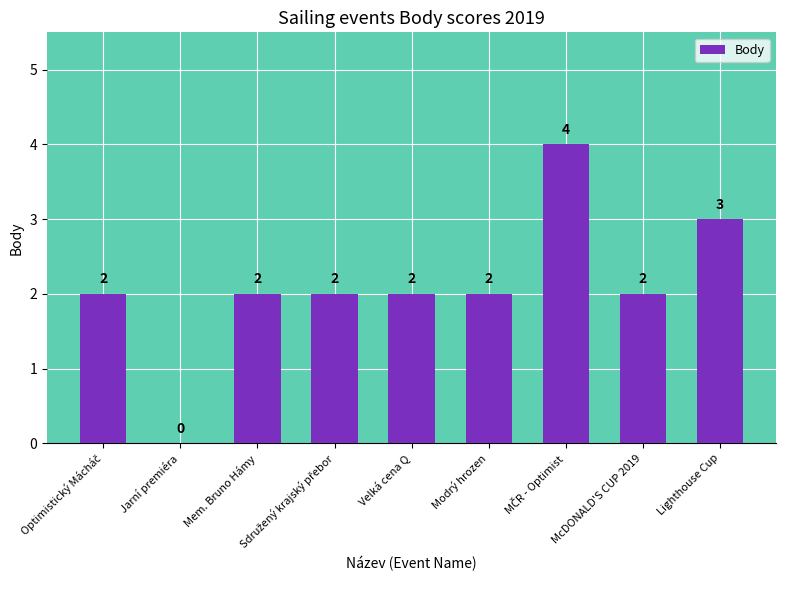

What is the ratio of the value at Mem. Bruno Hámy to the value at Lighthouse Cup?

0.7